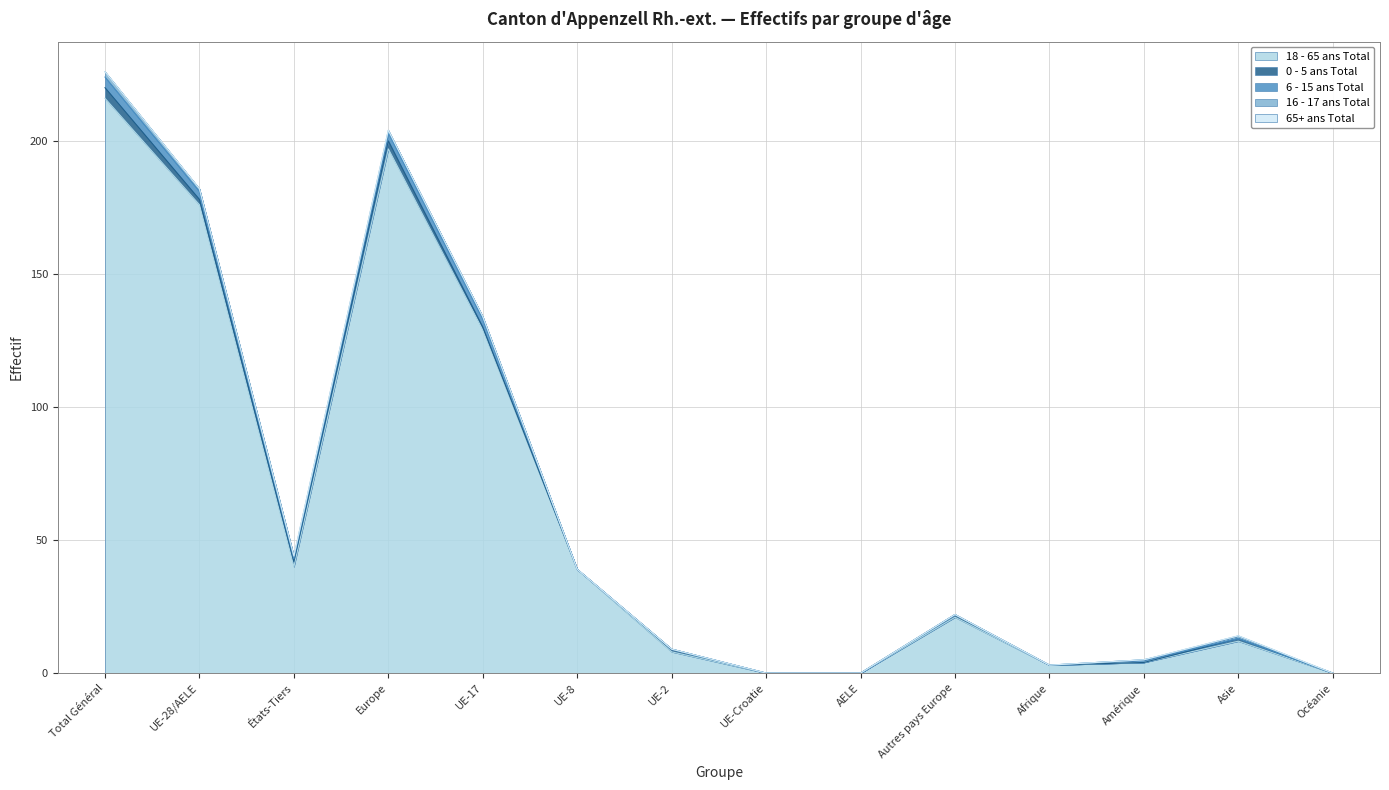

What is the highest value of the 18 - 65 ans Total series?

216